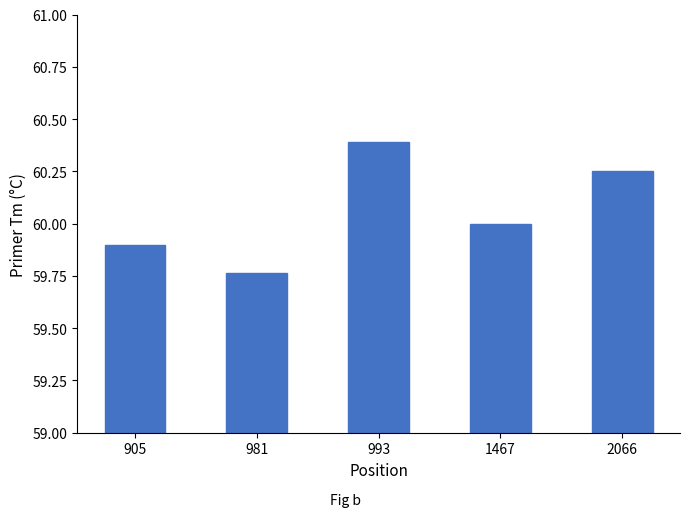

What value does the data have at 905?

59.9